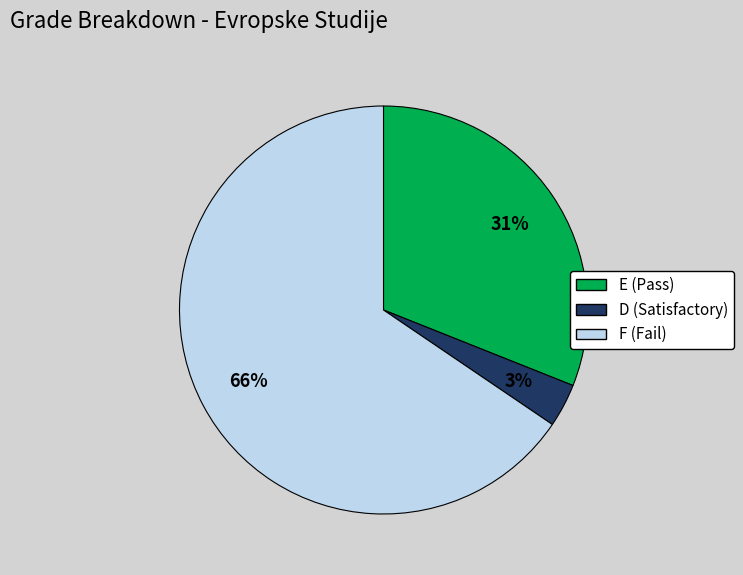

What percentage is the D slice, to the nearest percent?

3%